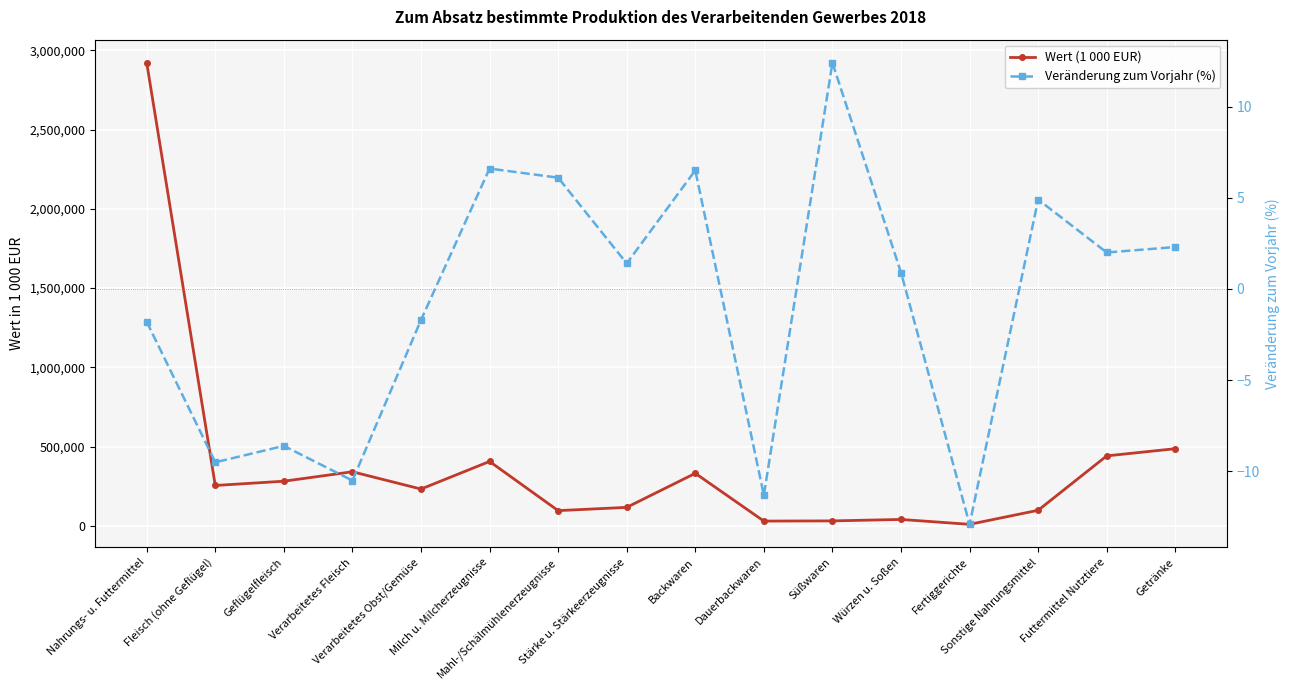

Reading left to right, extract all data points from this chart.

Wert (1 000 EUR): Nahrungs- u. Futtermittel=2921279.0	Fleisch (ohne Geflügel)=254943.0	Geflügelfleisch=281777.0	Verarbeitetes Fleisch=341354.0	Verarbeitetes Obst/Gemüse=232337.0	Milch u. Milcherzeugnisse=406440.0	Mahl-/Schälmühlenerzeugnisse=96230.0	Stärke u. Stärkeerzeugnisse=116815.0	Backwaren=331511.0	Dauerbackwaren=30300.0	Süßwaren=31453.0	Würzen u. Soßen=40631.0	Fertiggerichte=9757.0	Sonstige Nahrungsmittel=98377.0	Futtermittel Nutztiere=441558.0	Getränke=486882.0
Veränderung zum Vorjahr (%): Nahrungs- u. Futtermittel=-1.8	Fleisch (ohne Geflügel)=-9.5	Geflügelfleisch=-8.6	Verarbeitetes Fleisch=-10.5	Verarbeitetes Obst/Gemüse=-1.7	Milch u. Milcherzeugnisse=6.6	Mahl-/Schälmühlenerzeugnisse=6.1	Stärke u. Stärkeerzeugnisse=1.4	Backwaren=6.5	Dauerbackwaren=-11.3	Süßwaren=12.4	Würzen u. Soßen=0.9	Fertiggerichte=-12.9	Sonstige Nahrungsmittel=4.9	Futtermittel Nutztiere=2.0	Getränke=2.3